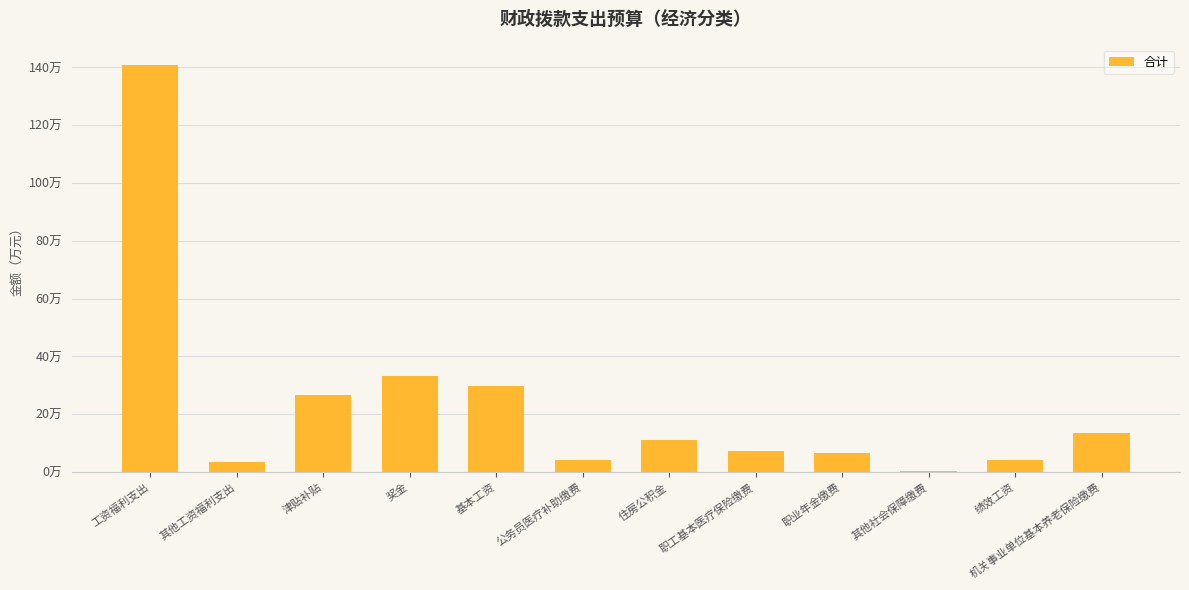

List the labels in order of value, largest first.

工资福利支出, 奖金, 基本工资, 津贴补贴, 机关事业单位基本养老保险缴费, 住房公积金, 职工基本医疗保险缴费, 职业年金缴费, 公务员医疗补助缴费, 绩效工资, 其他工资福利支出, 其他社会保障缴费